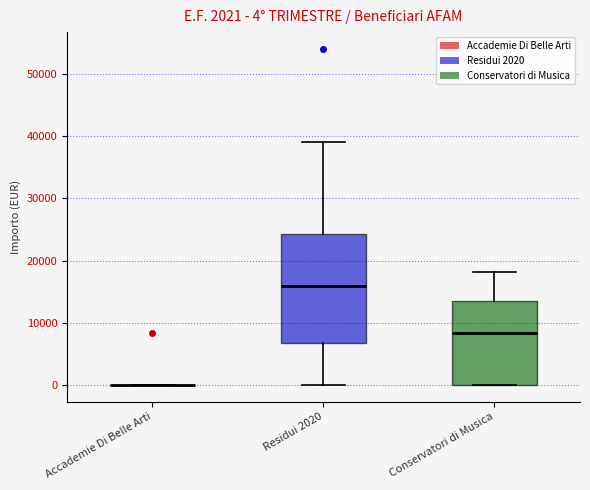

Comparing the boxes themselves (not the whiskers), which one is the tallest?

Residui 2020